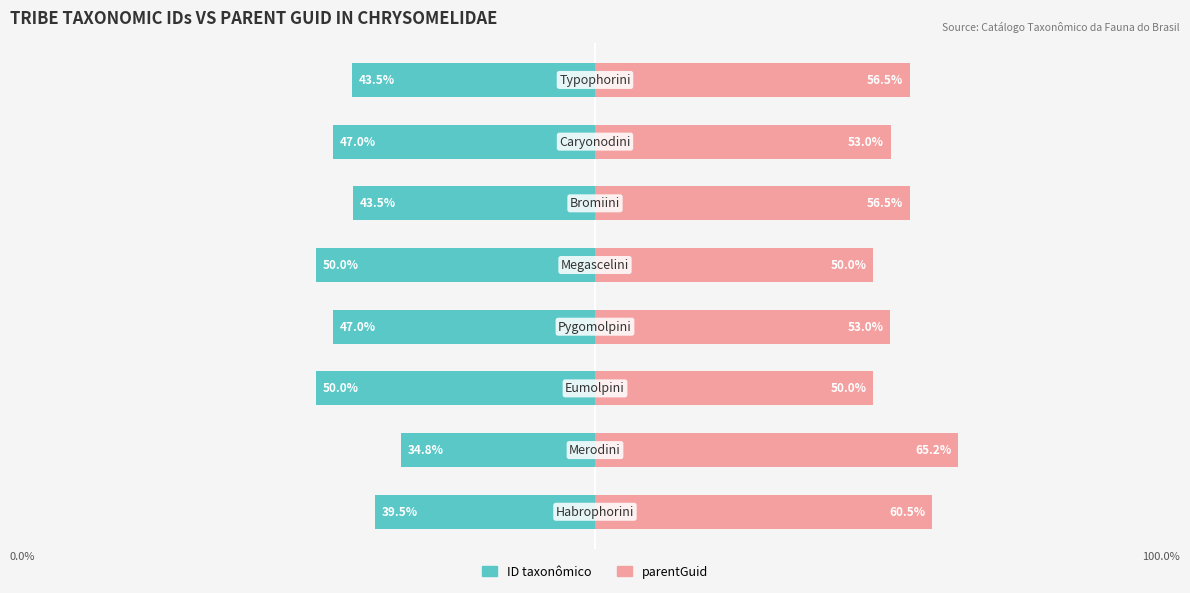

What are all the series names shown in the legend?

ID taxonômico, parentGuid